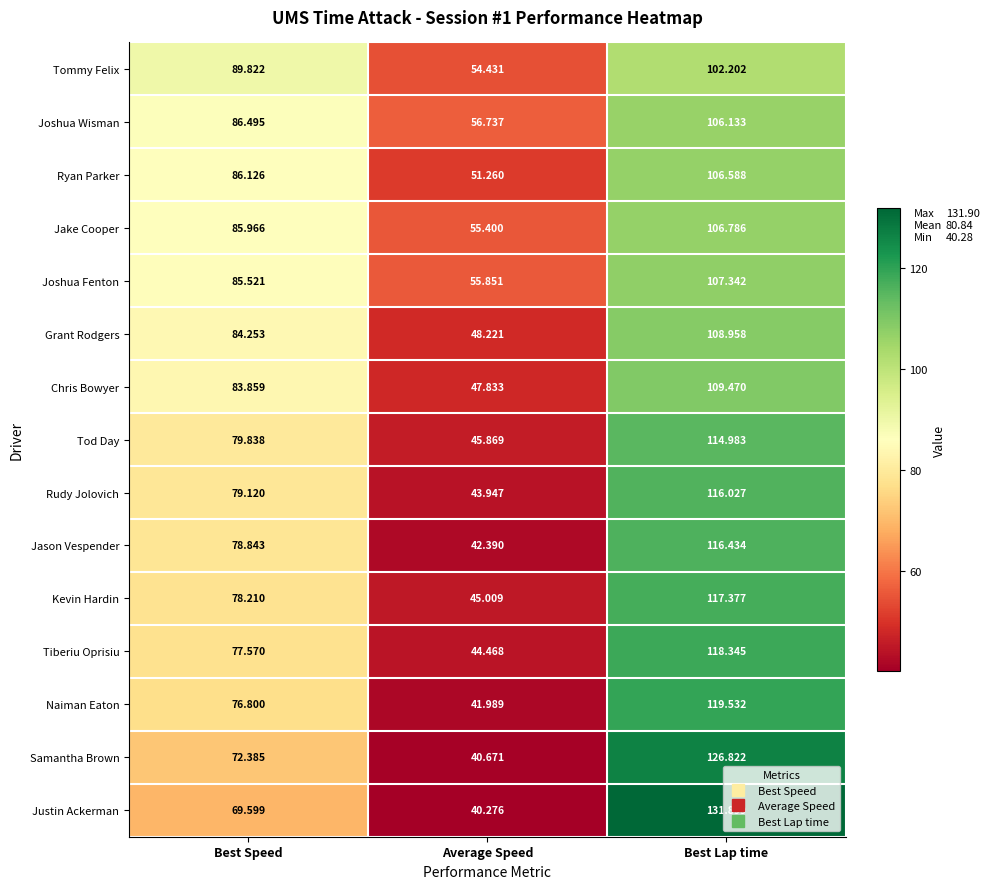

Which category has the lowest value across all series?

Average Speed